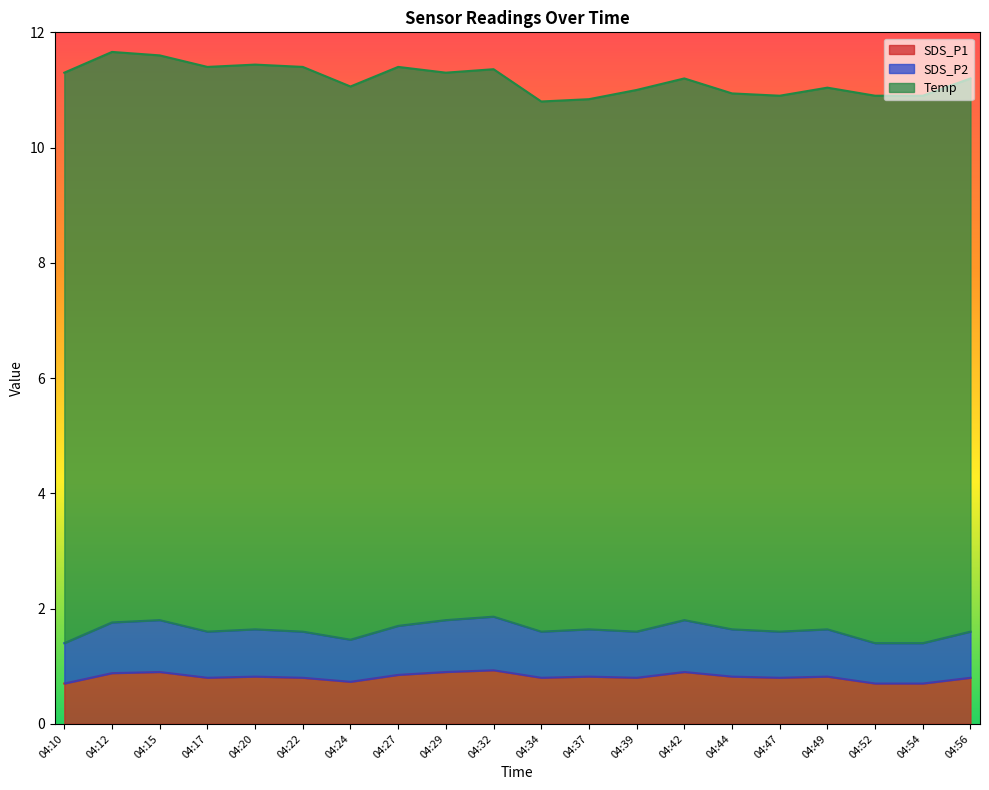

What is the value of the SDS_P1 point at the 5th from the left?

0.8